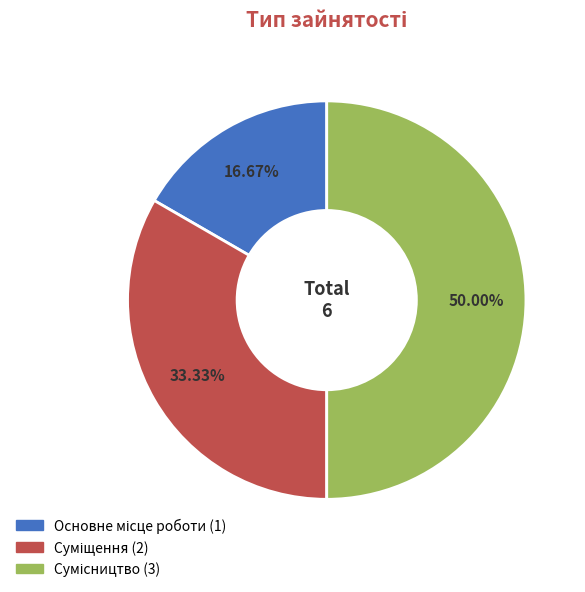

What percentage is the Основне місце роботи slice, to the nearest percent?

17%